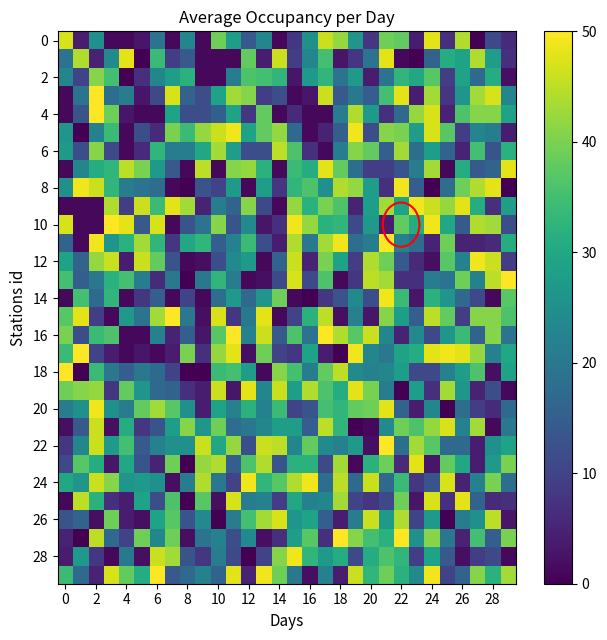

How many categories are shown in the chart?

30